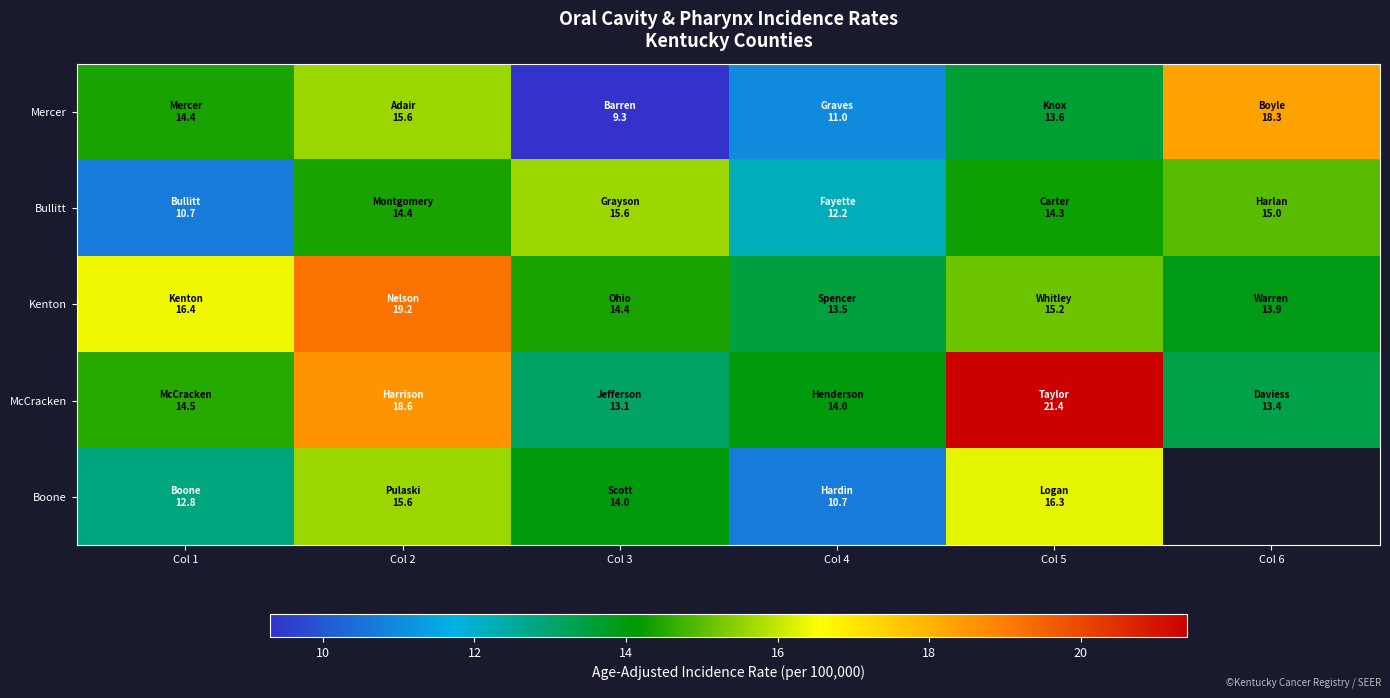

Which series has the widest spread of values?

Mercer